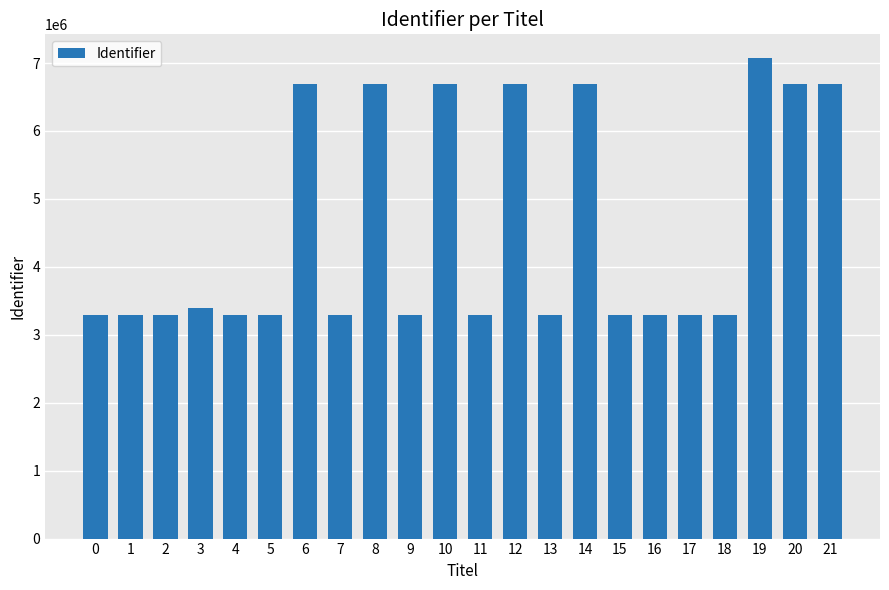

What is the value of the 10th bar from the left?

3287788